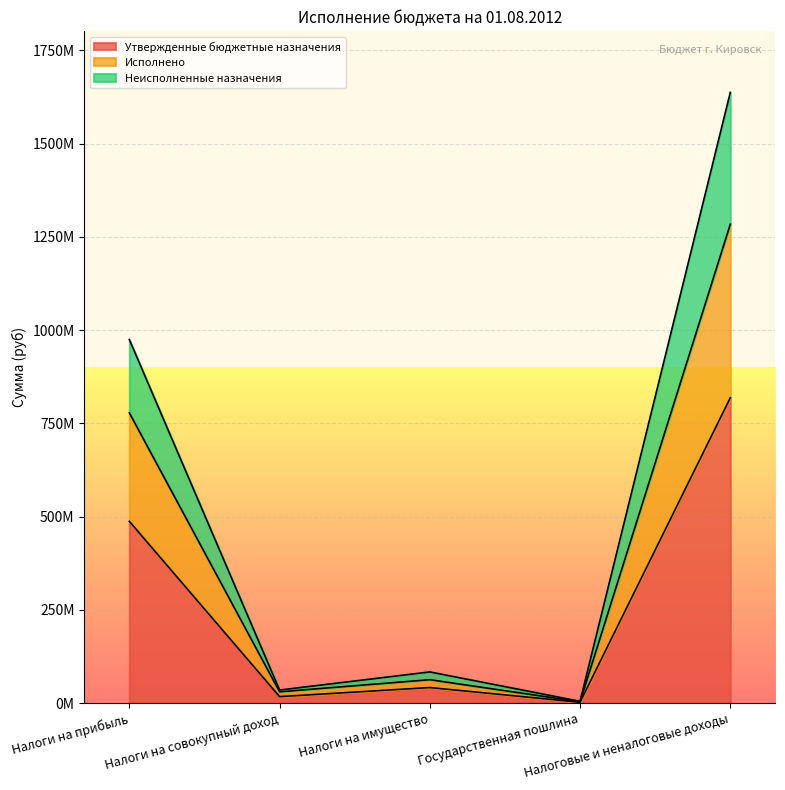

What is the sum of all Утвержденные бюджетные назначения values?

1368040955.5